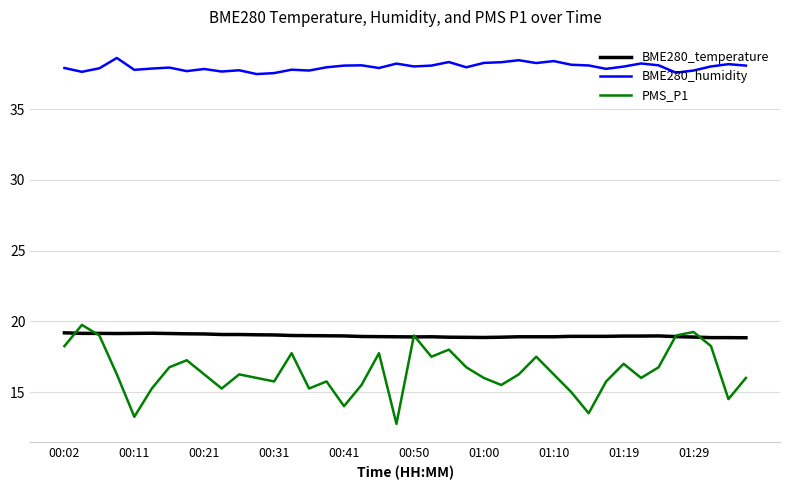

True or false: BME280_humidity and BME280_temperature cross at least once.

False